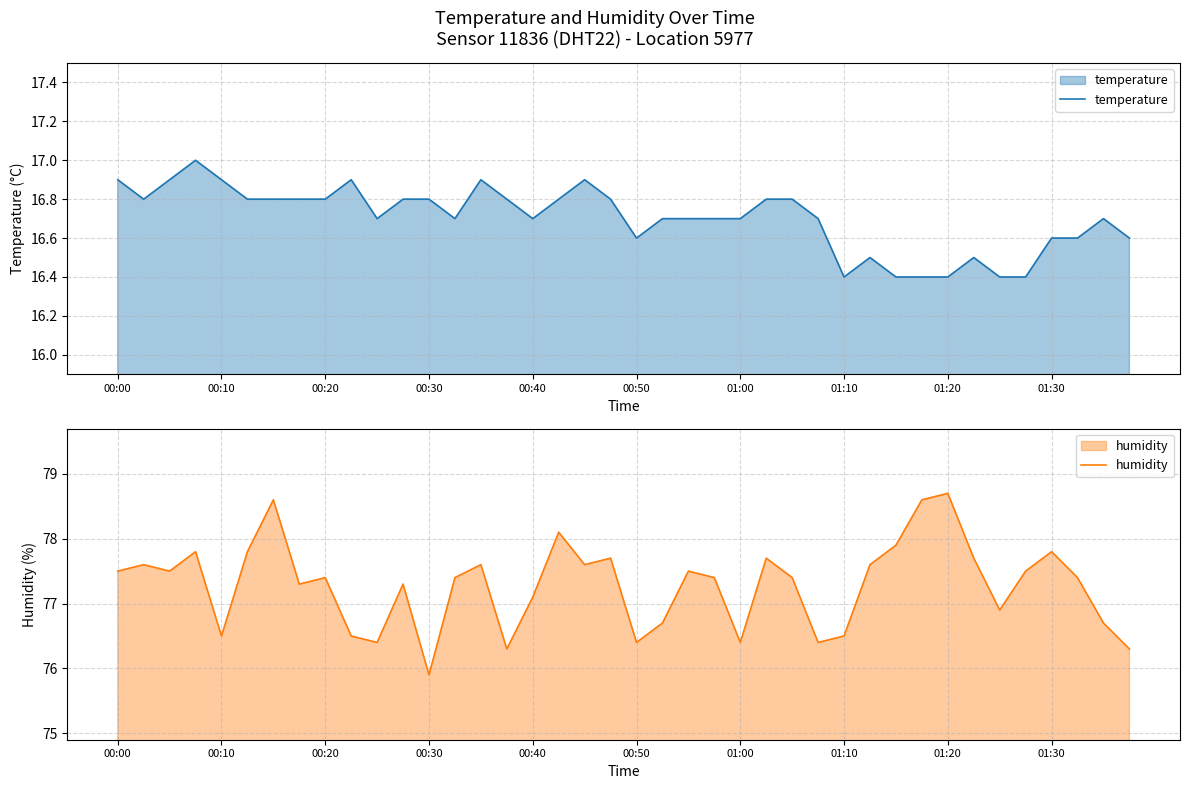

How many data points in humidity are above 77?

27